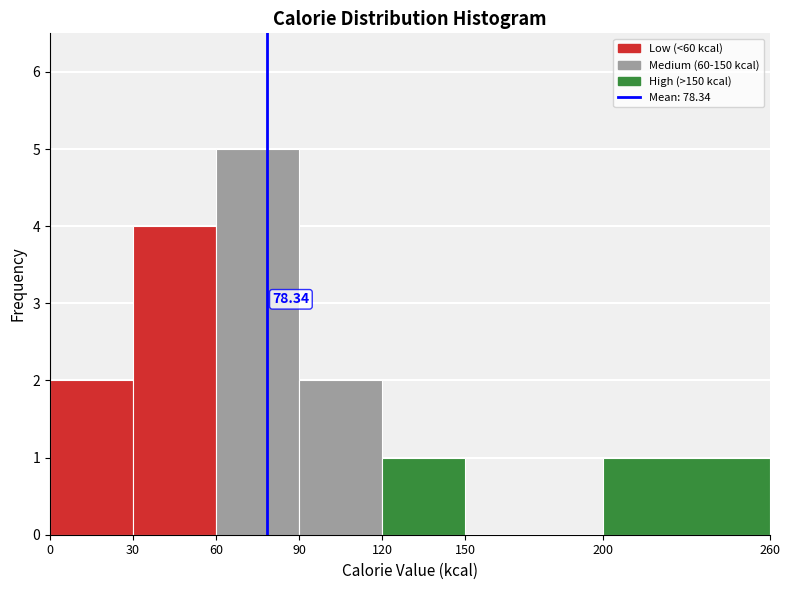

Which range on the x-axis has the tallest bar?

60 to 90